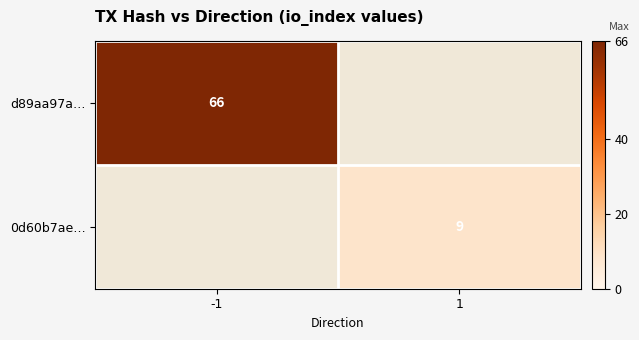

Is the value of d89aa97a… at -1 greater than the value of 0d60b7ae… at 1?

Yes